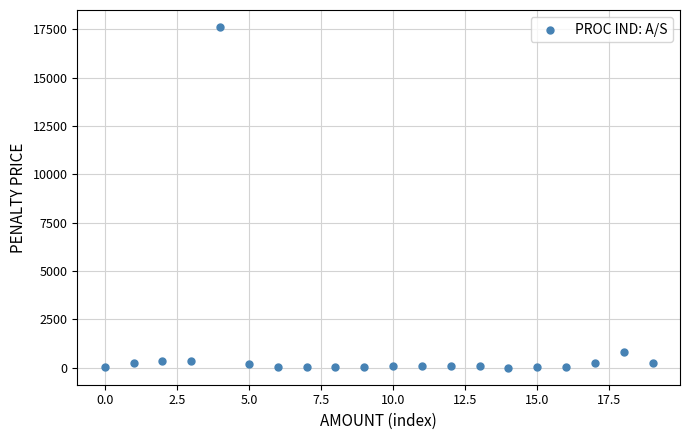

What Y value in the scatter plot is closest to 8807?

809.6